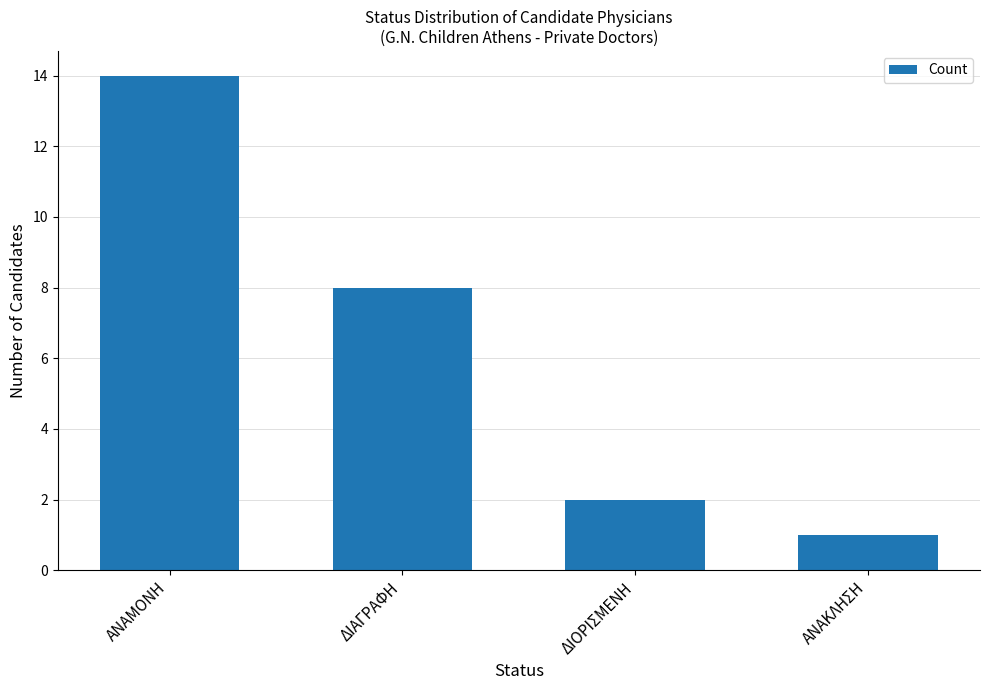

What is the difference between the maximum and minimum values?

13